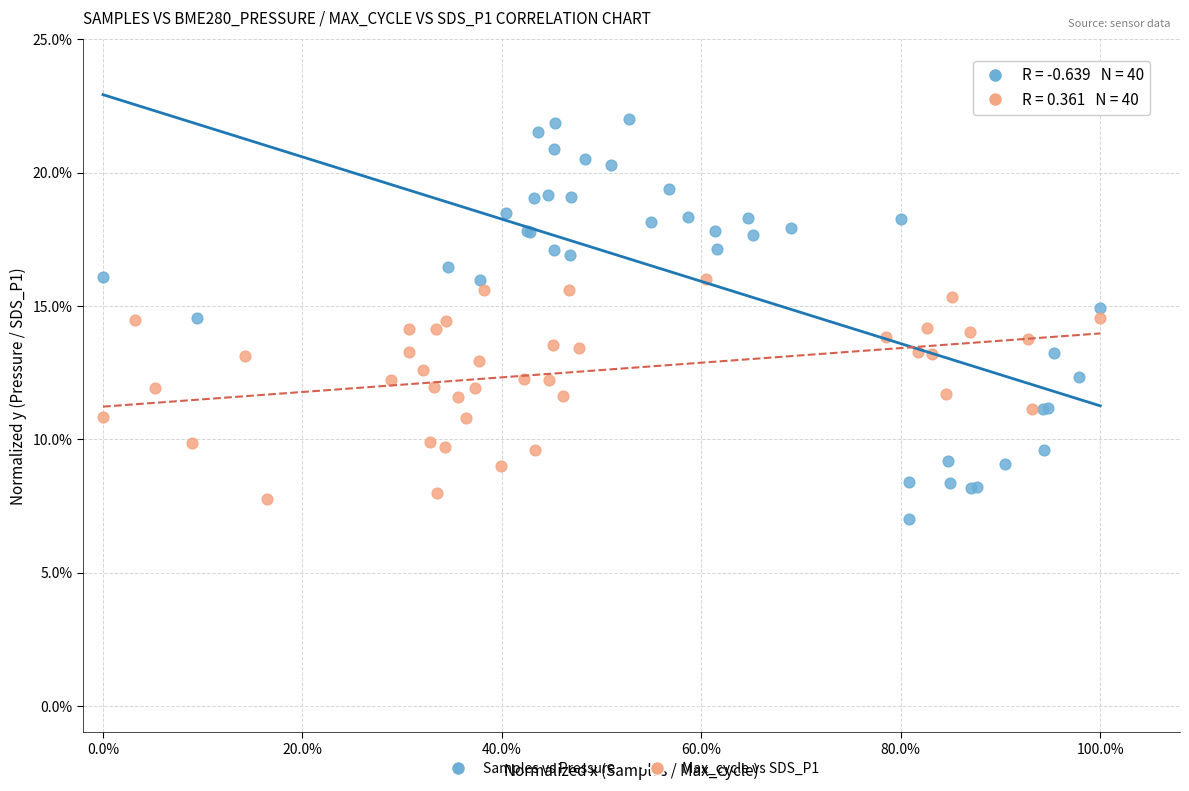

What are all the series names shown in the legend?

Samples vs Pressure, Max_cycle vs SDS_P1